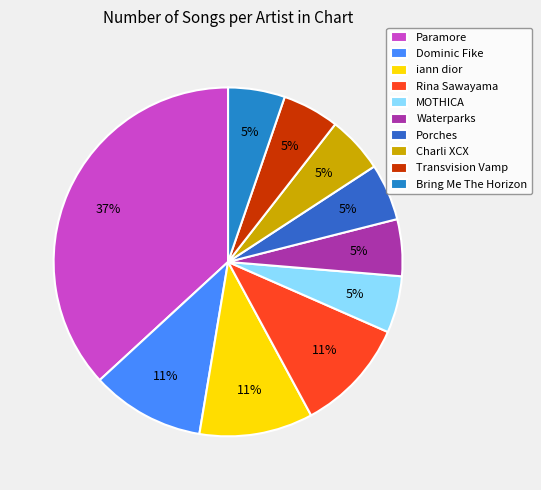

Rank the categories by value from highest to lowest.

Paramore, Dominic Fike, iann dior, Rina Sawayama, MOTHICA, Waterparks, Porches, Charli XCX, Transvision Vamp, Bring Me The Horizon